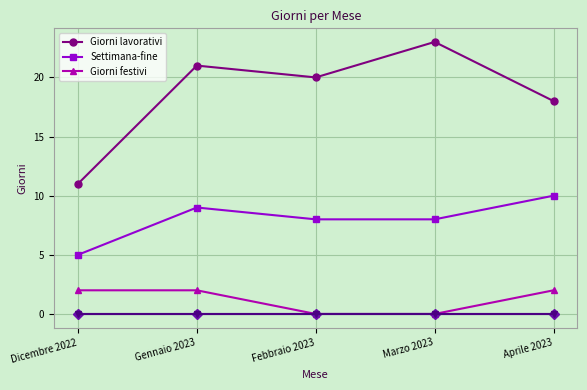

Does the chart have visible grid lines?

Yes